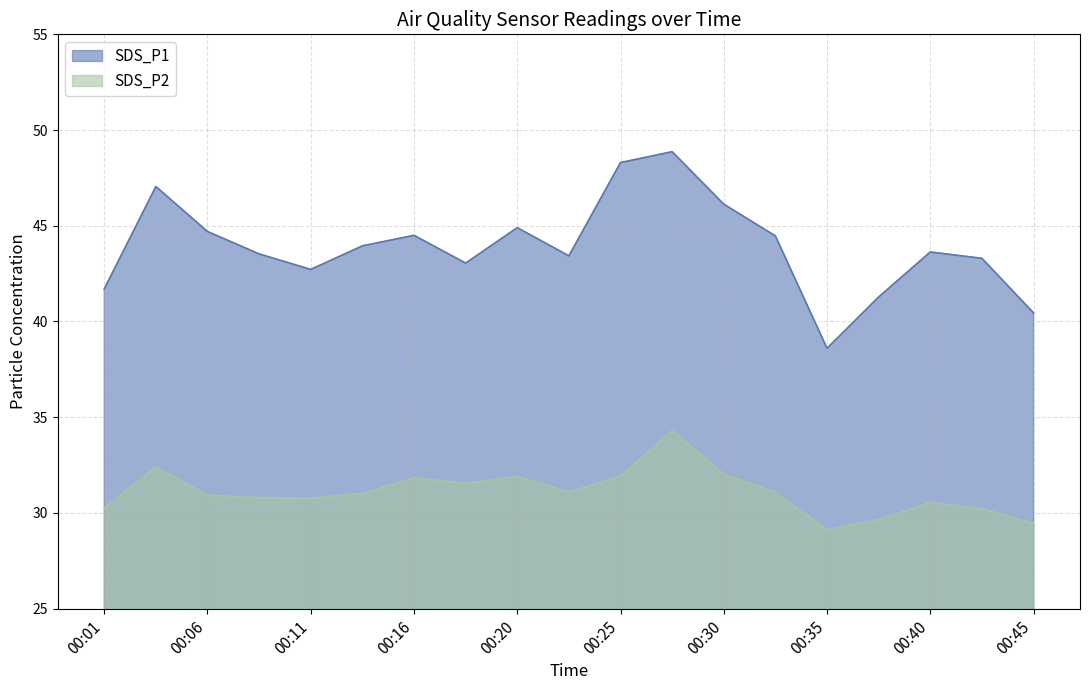

How many interior local peaks does the SDS_P2 series have?

5